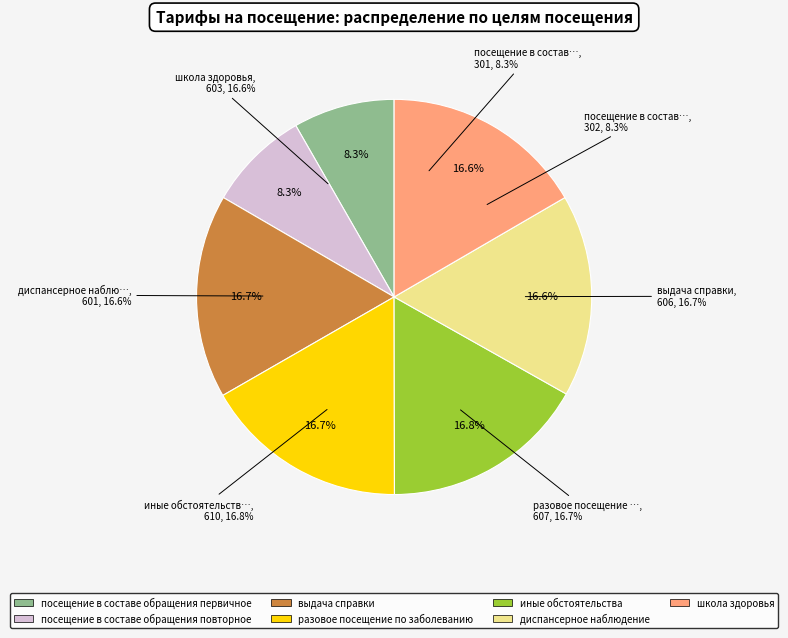

To the nearest percent, what portion does иные обстоятельства represent?

17%